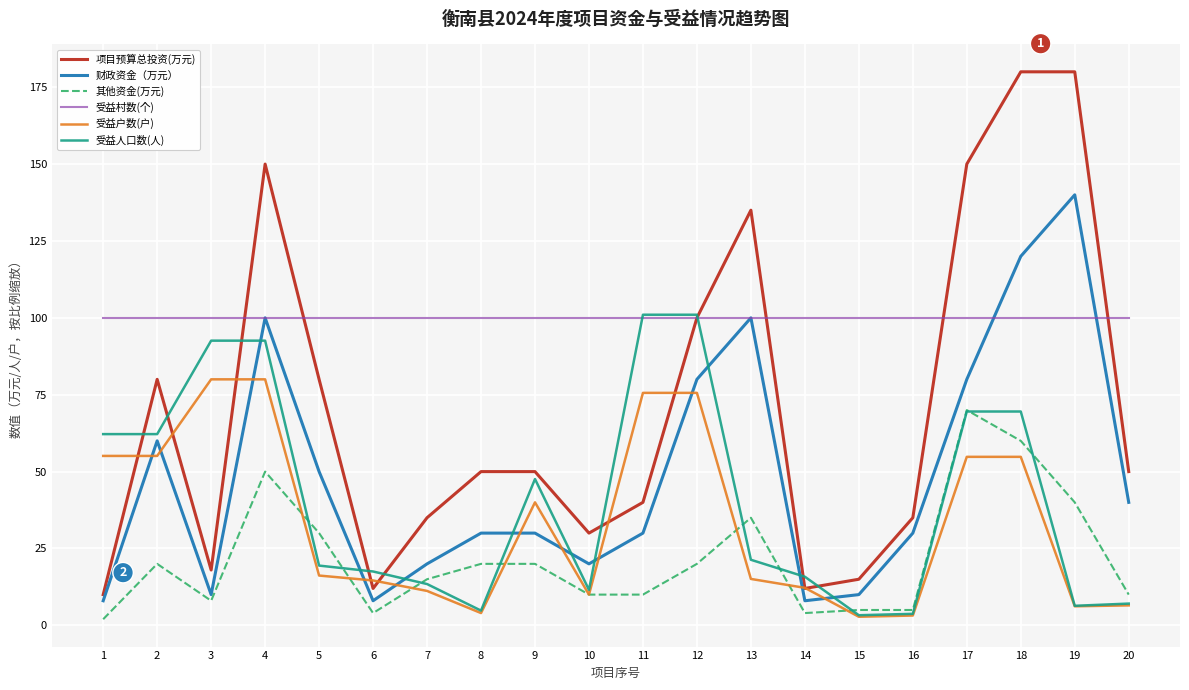

What is the average value of the 其他资金(万元) series?

21.9